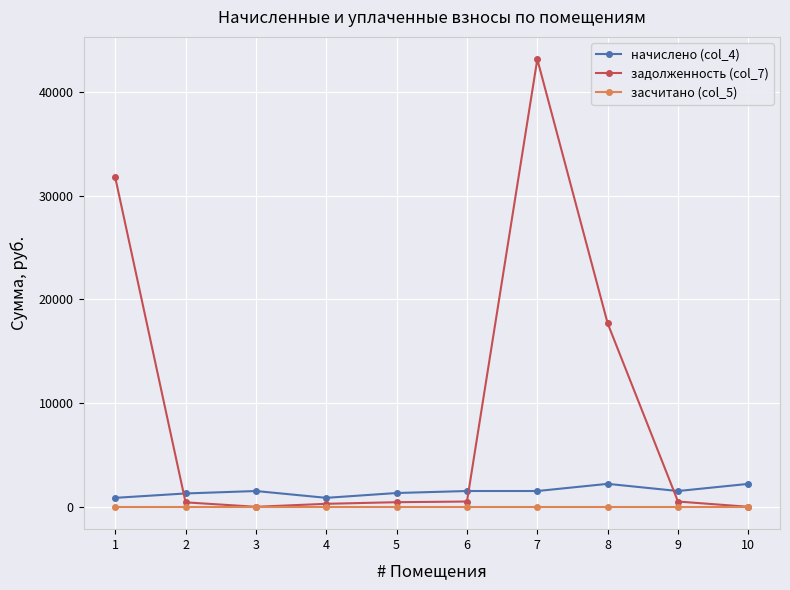

Which series has the largest range (max minus min)?

задолженность (col_7)